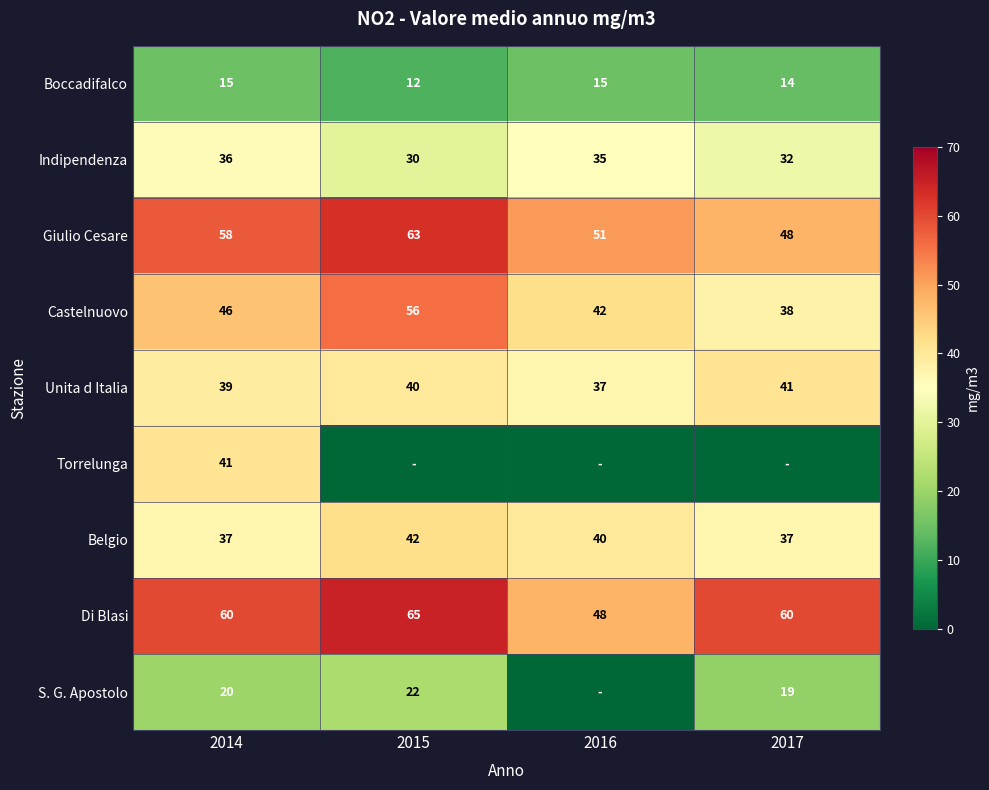

What is the sum of all Indipendenza values?

133